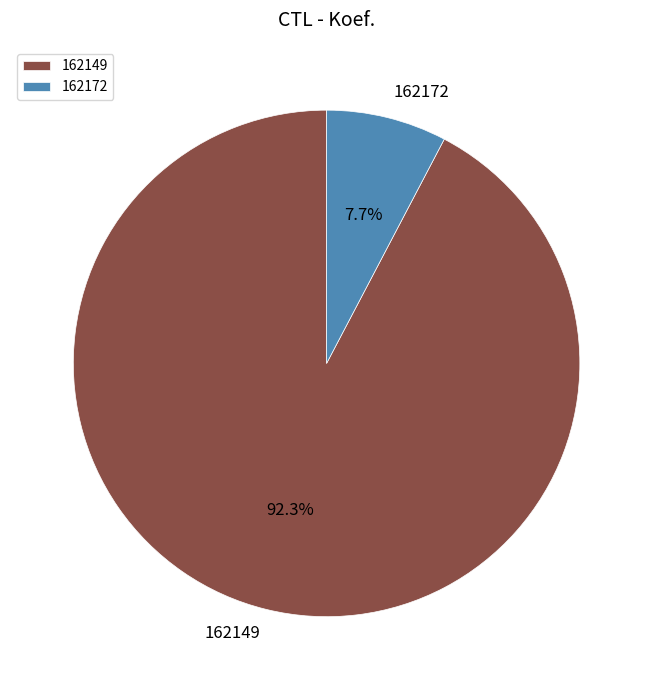

Which has a higher value, 162172 or 162149?

162149